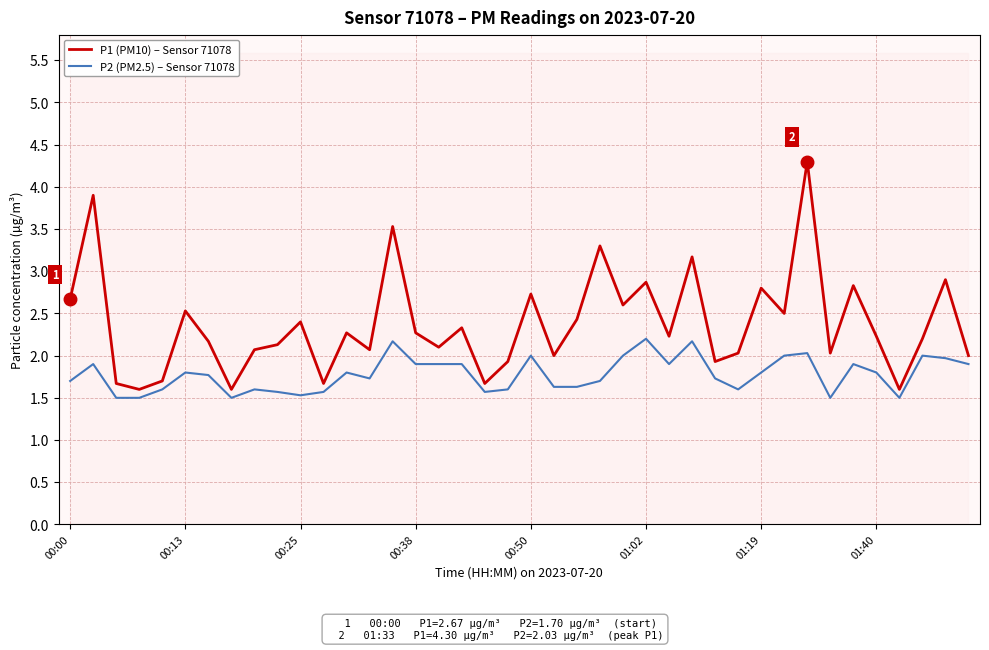

What are all the series names shown in the legend?

P1 (PM10) – Sensor 71078, P2 (PM2.5) – Sensor 71078